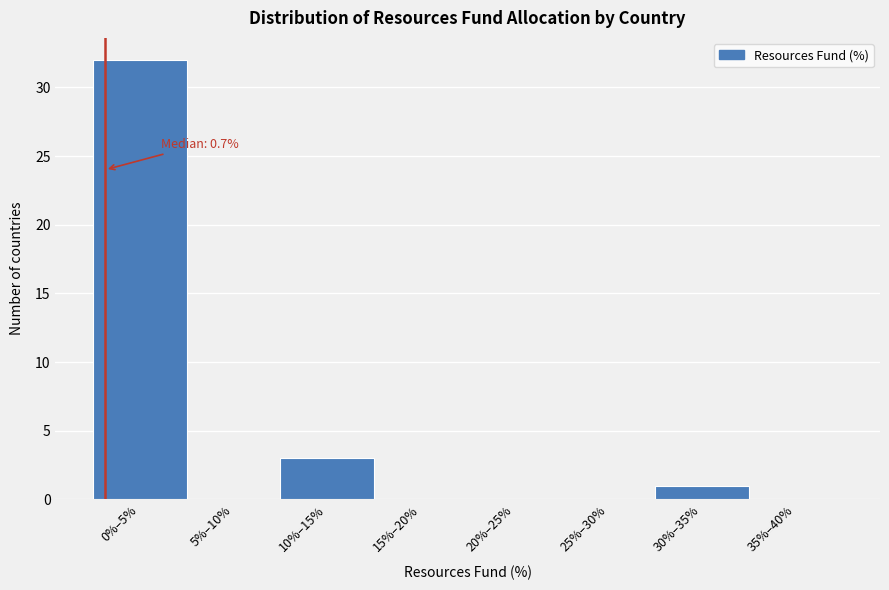

Reading left to right, what are all the values shown in this chart?

0%–5%=32	5%–10%=0	10%–15%=3	15%–20%=0	20%–25%=0	25%–30%=0	30%–35%=1	35%–40%=0